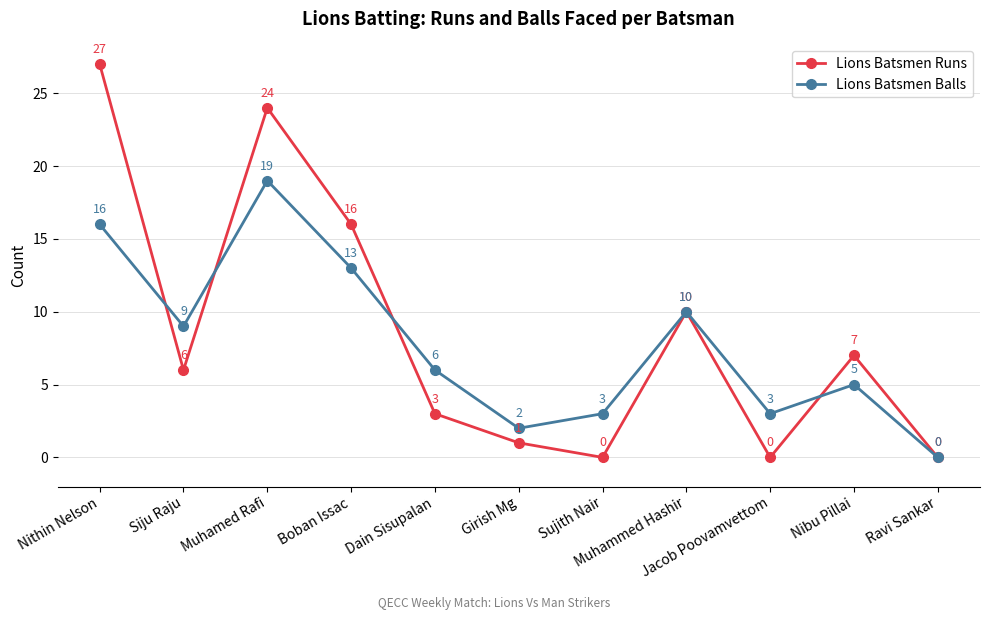

Where is Lions Batsmen Balls nearest to the value 9?

Siju Raju